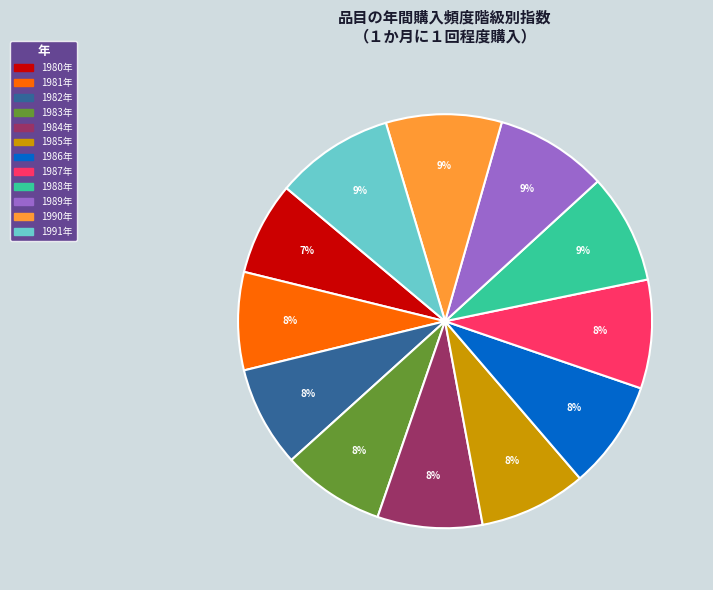

Which has a higher value, 1984年 or 1989年?

1989年